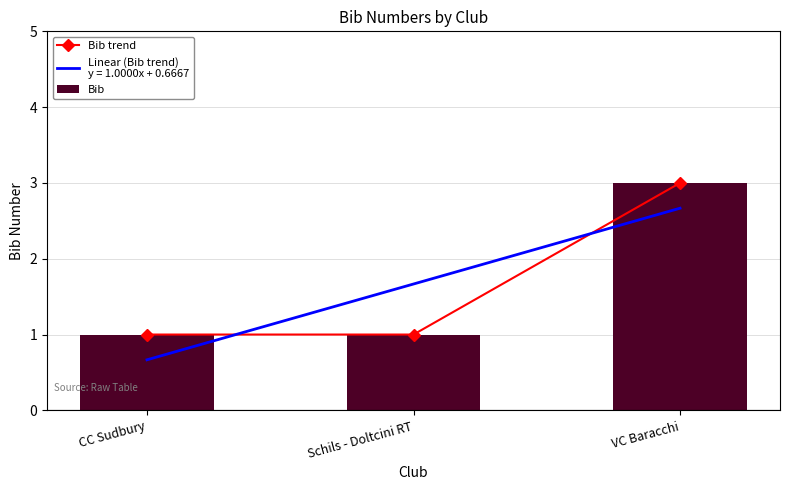

What is the difference between the maximum and minimum values in the Bib trend series?

2